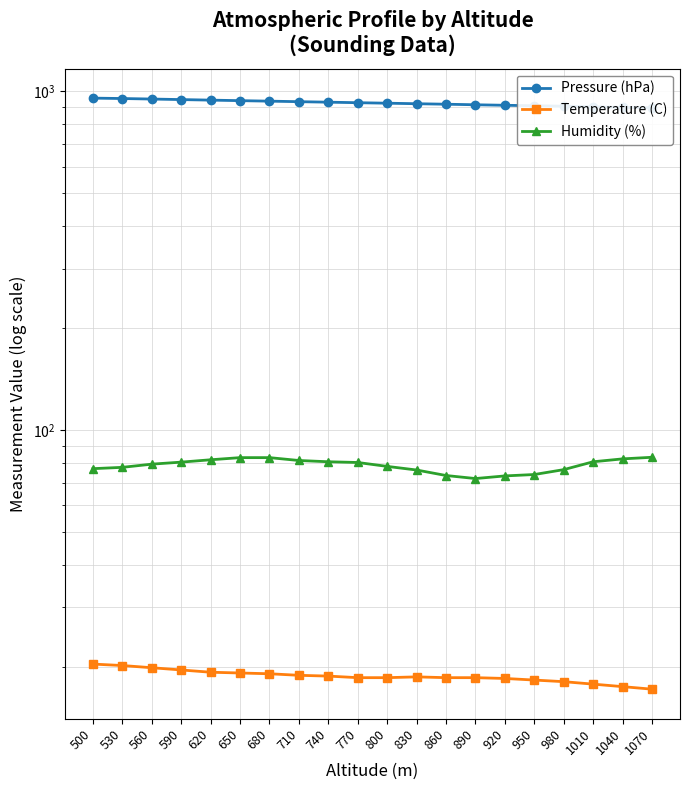

Rank the categories by Temperature (C) value from lowest to highest.

1070, 1040, 1010, 980, 950, 920, 770, 800, 860, 890, 830, 740, 710, 680, 650, 620, 590, 560, 530, 500